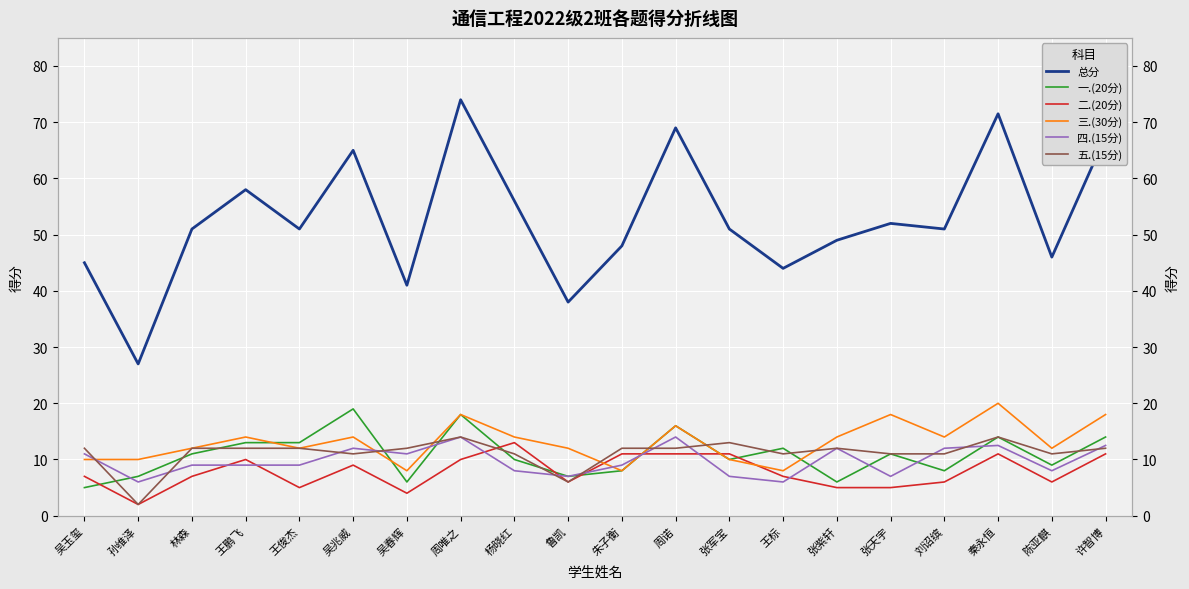

Where does the 二.(20分) series first go above 7?

王鹏飞